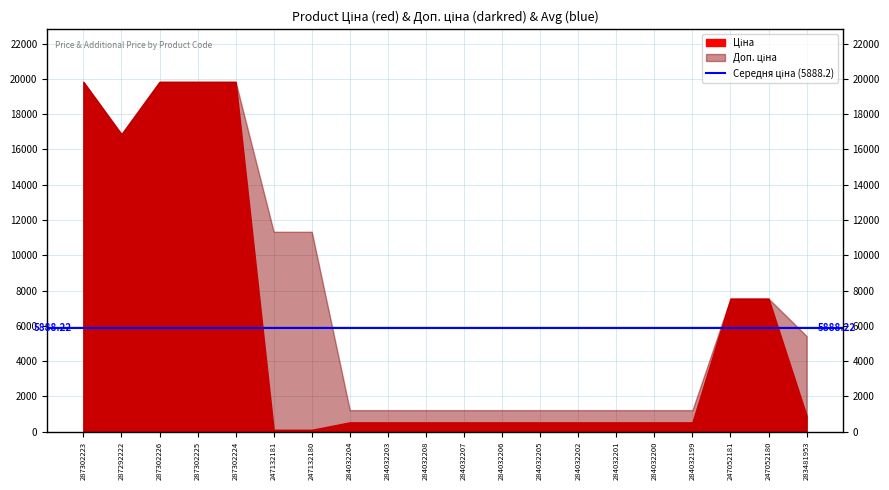

Where does the Ціна series first go above 535?

287302223